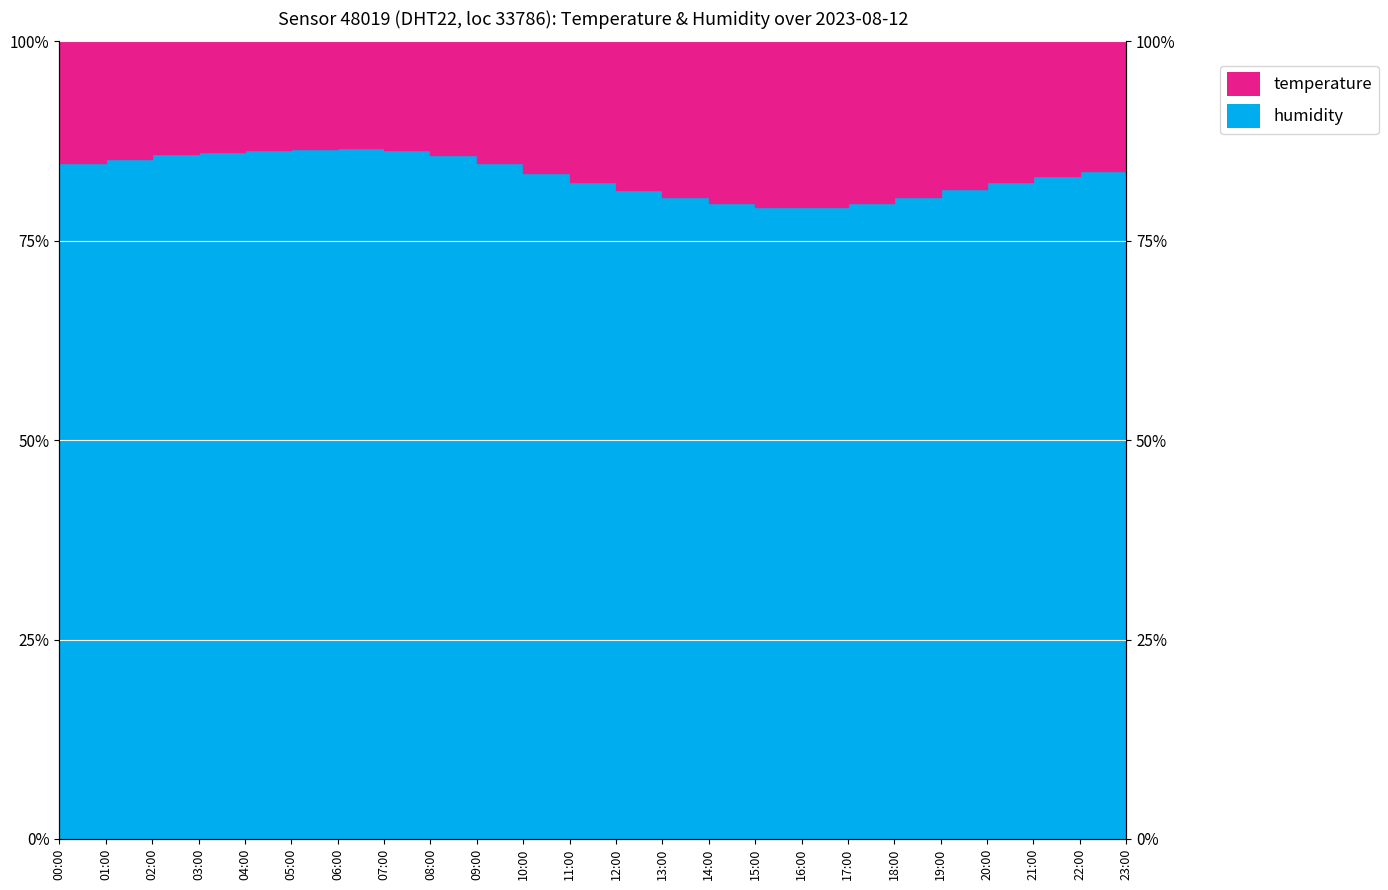

Reading right to left, list all the values displayed in this chart.

23:00=84.3	22:00=83.7	21:00=83.1	20:00=82.3	19:00=81.4	18:00=80.5	17:00=79.7	16:00=79.3	15:00=79.2	14:00=79.7	13:00=80.5	12:00=81.4	11:00=82.3	10:00=83.5	09:00=84.7	08:00=85.8	07:00=86.3	06:00=86.6	05:00=86.5	04:00=86.3	03:00=86.1	02:00=85.8	01:00=85.3	00:00=84.7